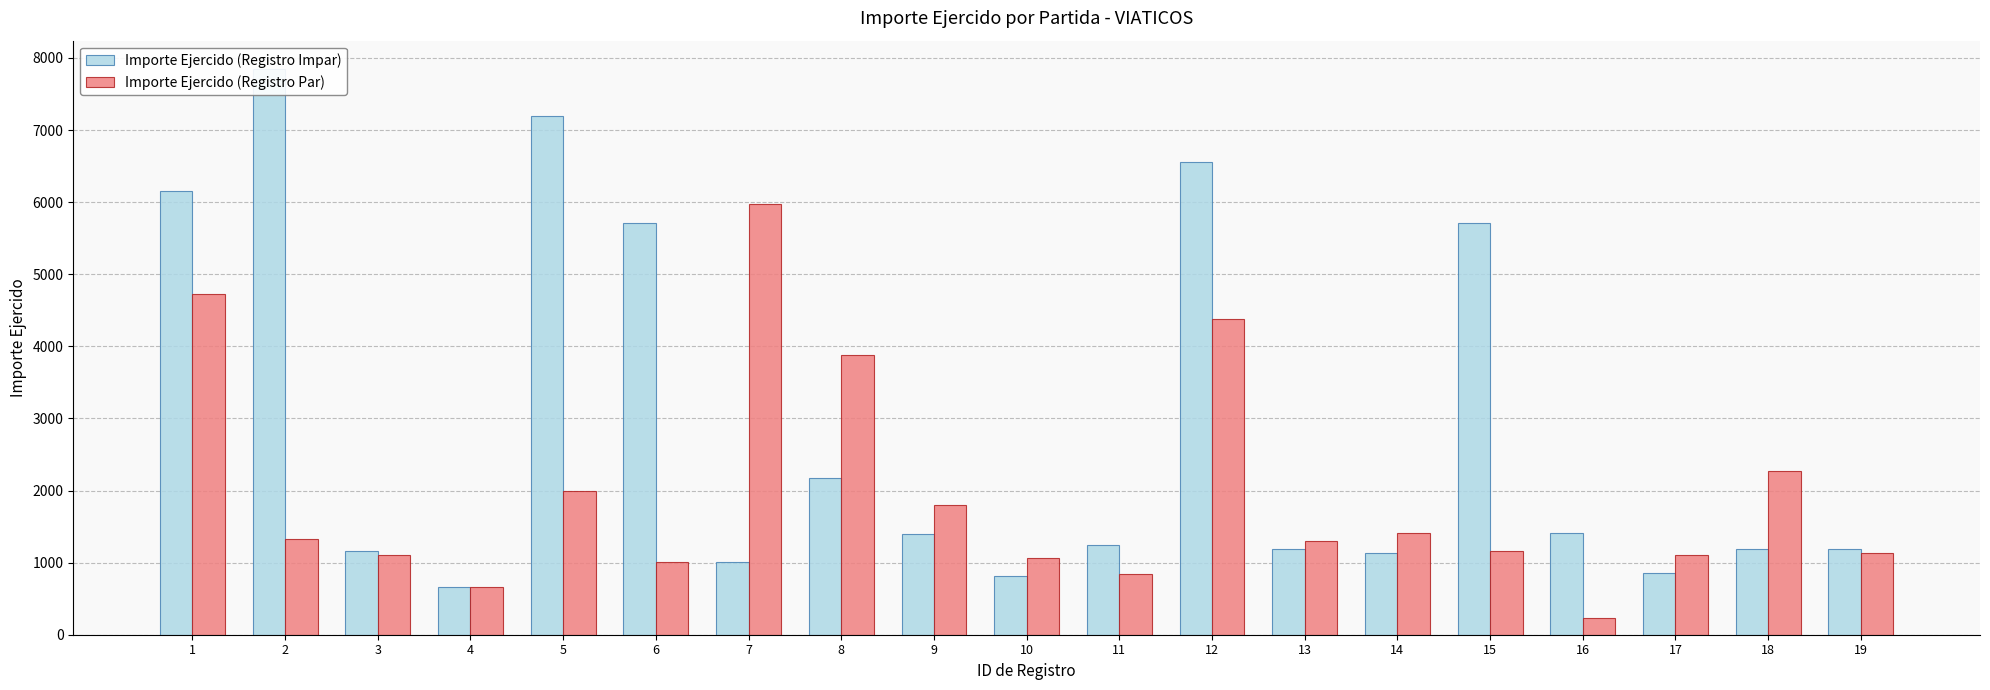

Between 5 and 19, which series saw the biggest shift?

Importe Ejercido (Registro Impar)